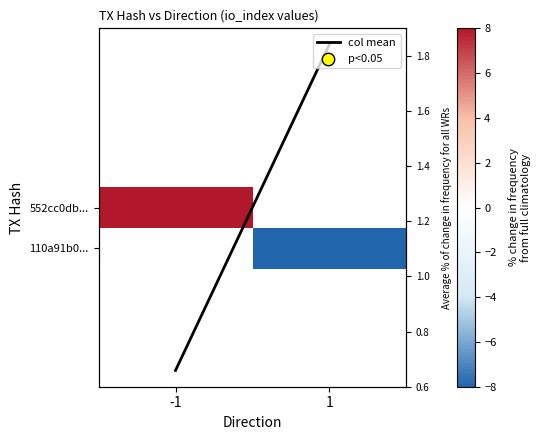

Count the number of categories in the chart.

2